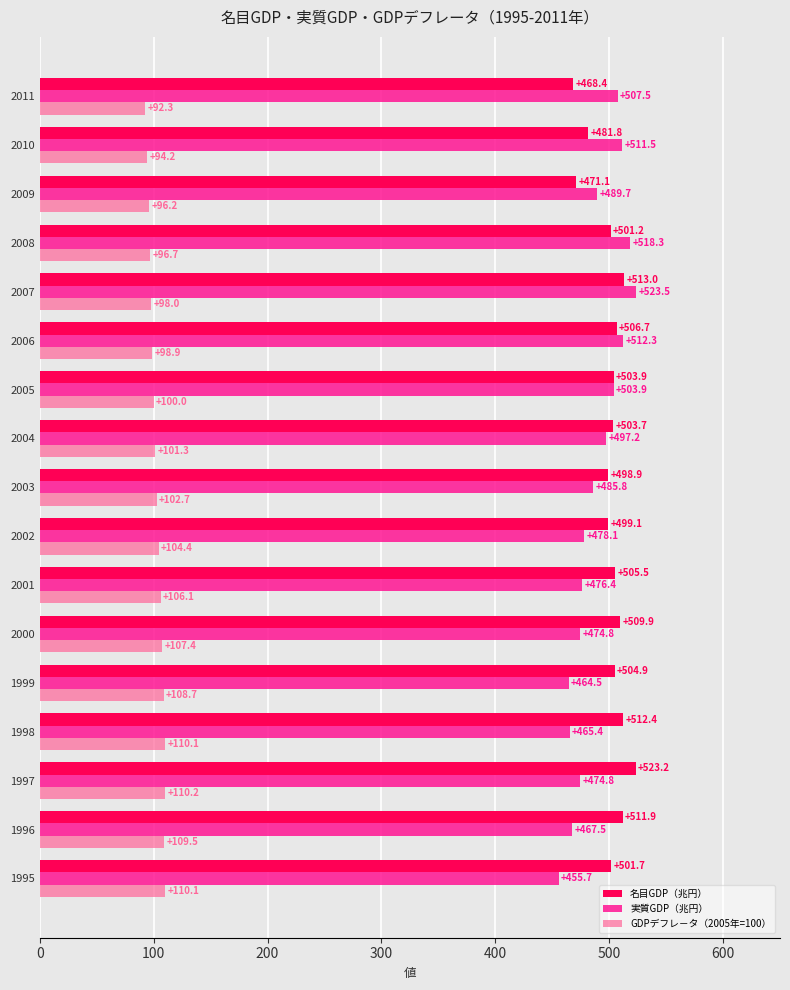

Which series has the largest total across all categories?

名目GDP（兆円）